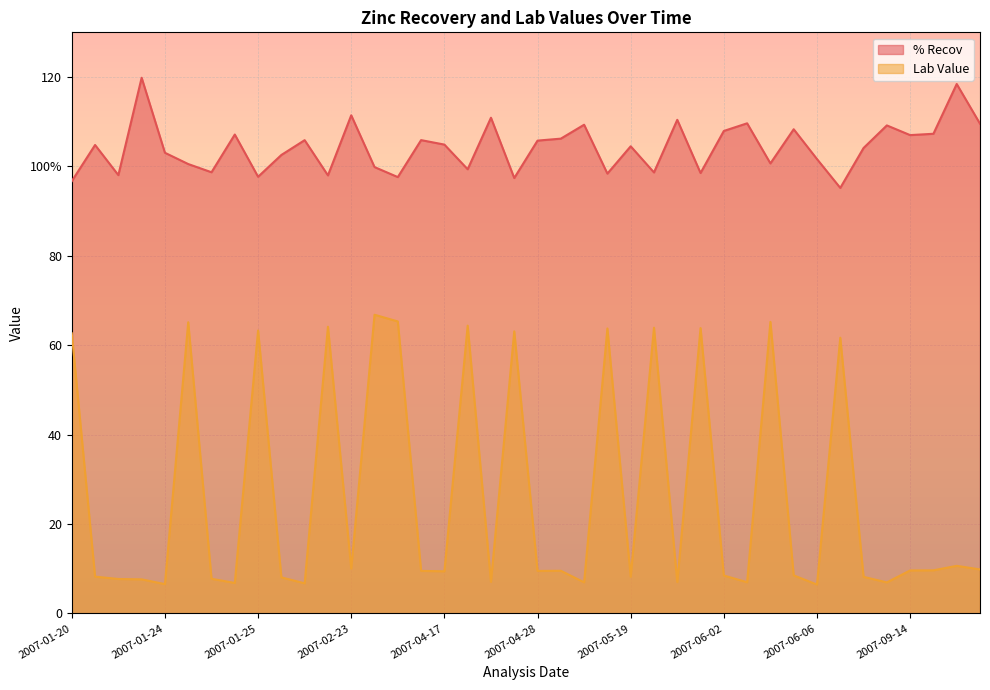

What is the maximum value for Lab Value?

66.8